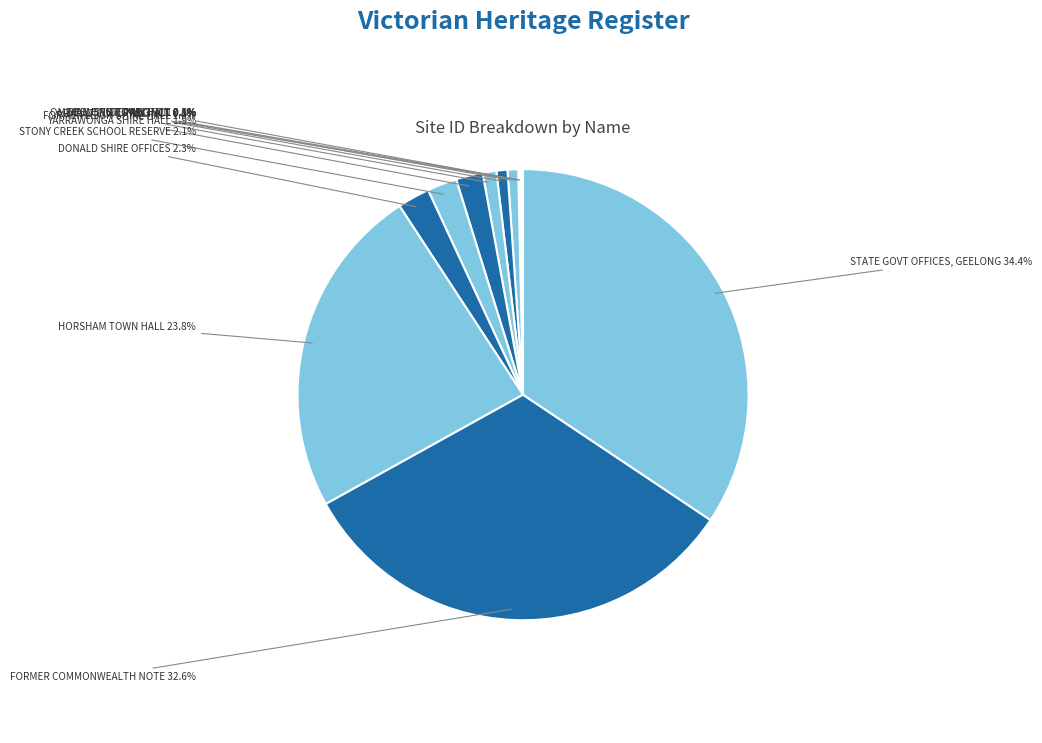

True or false: ARARAT CIVIC PRECINCT accounts for 8% of the total.

False